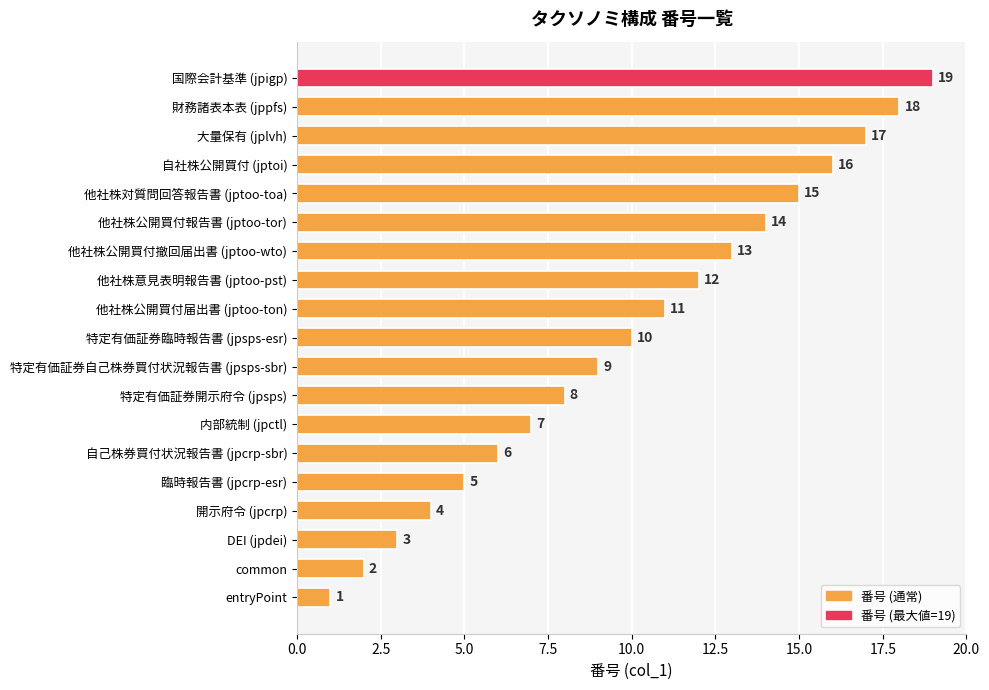

Which has a higher value, 特定有価証券自己株券買付状況報告書 (jpsps-sbr) or 他社株対質問回答報告書 (jptoo-toa)?

他社株対質問回答報告書 (jptoo-toa)